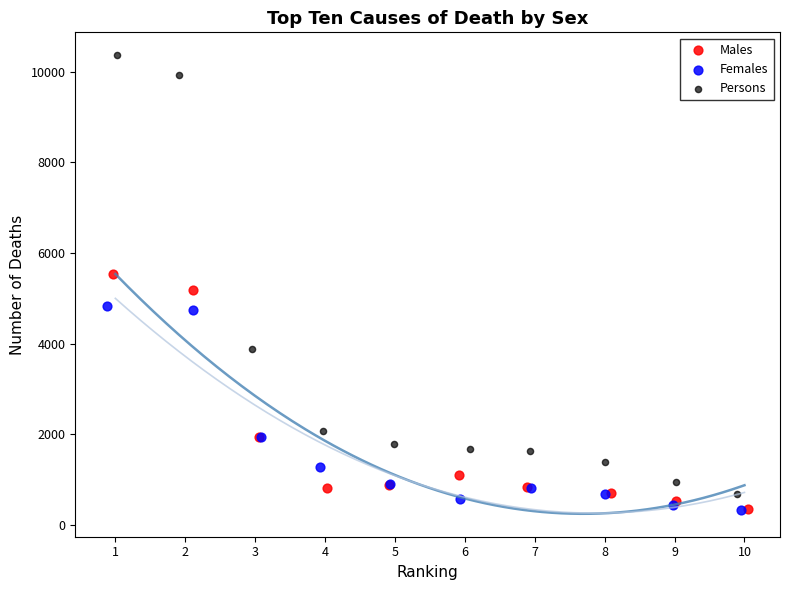

Which series has the widest spread of Y values?

Persons